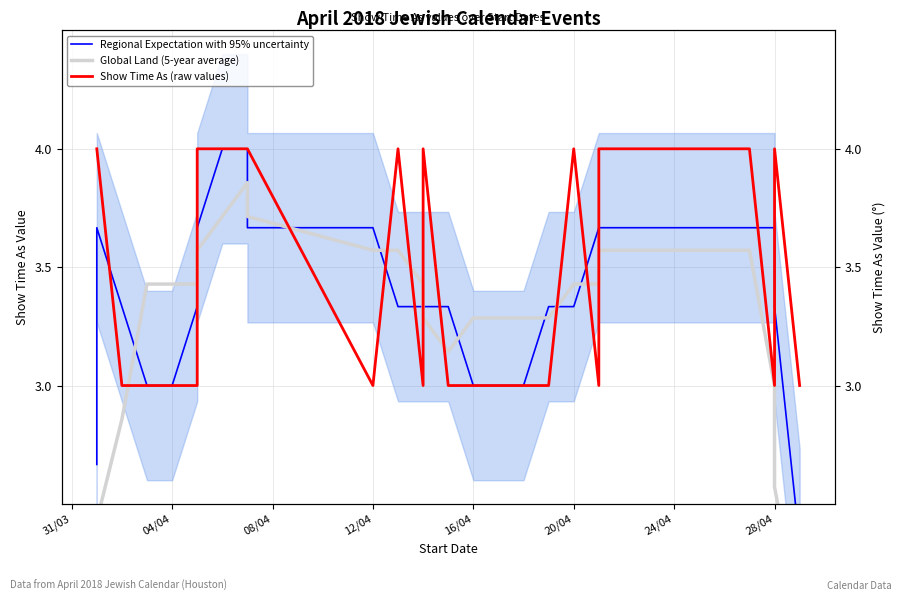

True or false: Regional Expectation with 95% uncertainty has a value of 2.1 at 21.

False